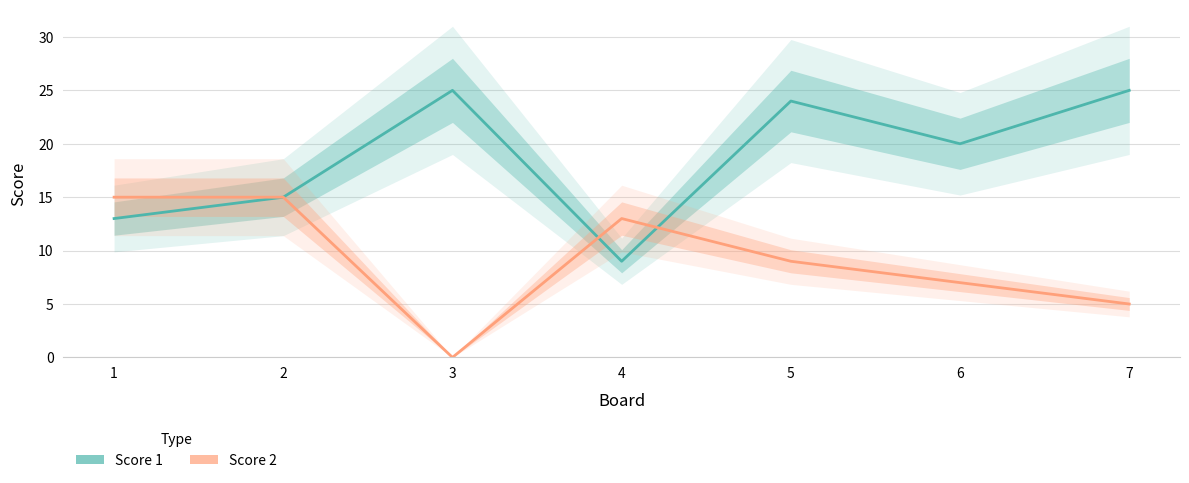

What is the value of the Score 2 point at the 7th from the left?

5